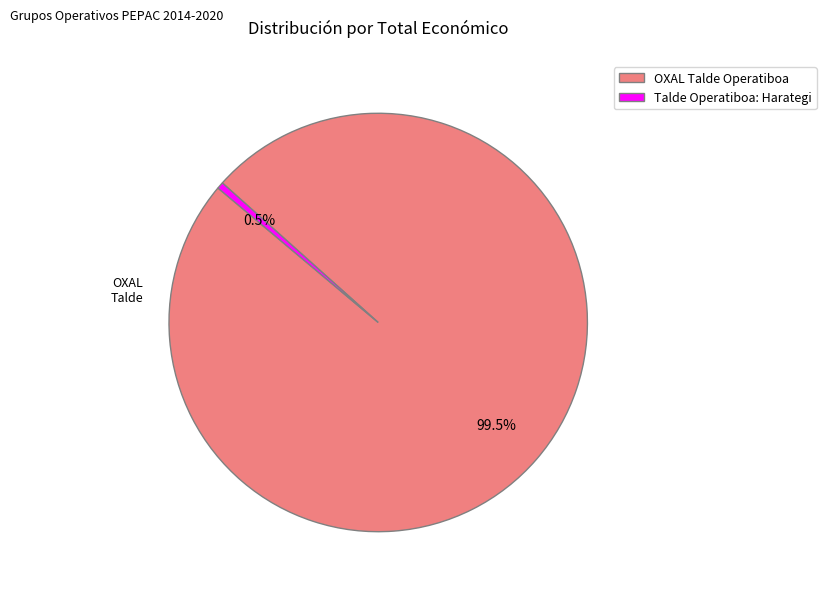

What is the largest slice in the pie chart?

OXAL Talde Operatiboa